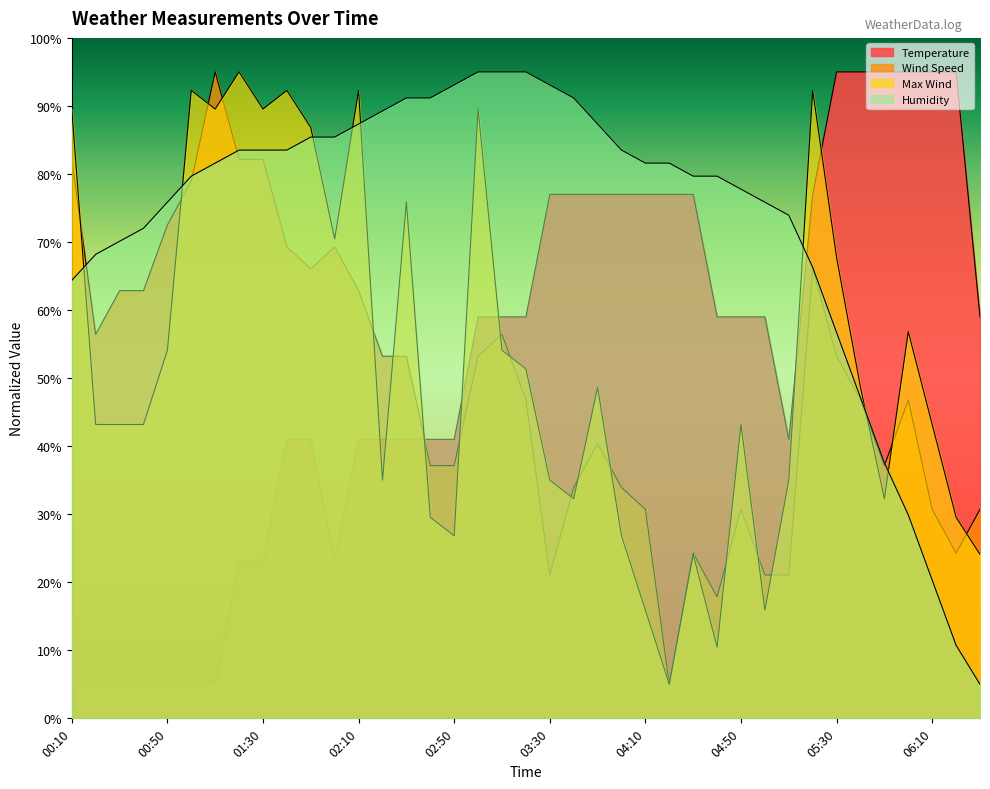

What is the highest value of the Wind Speed series?

95.0